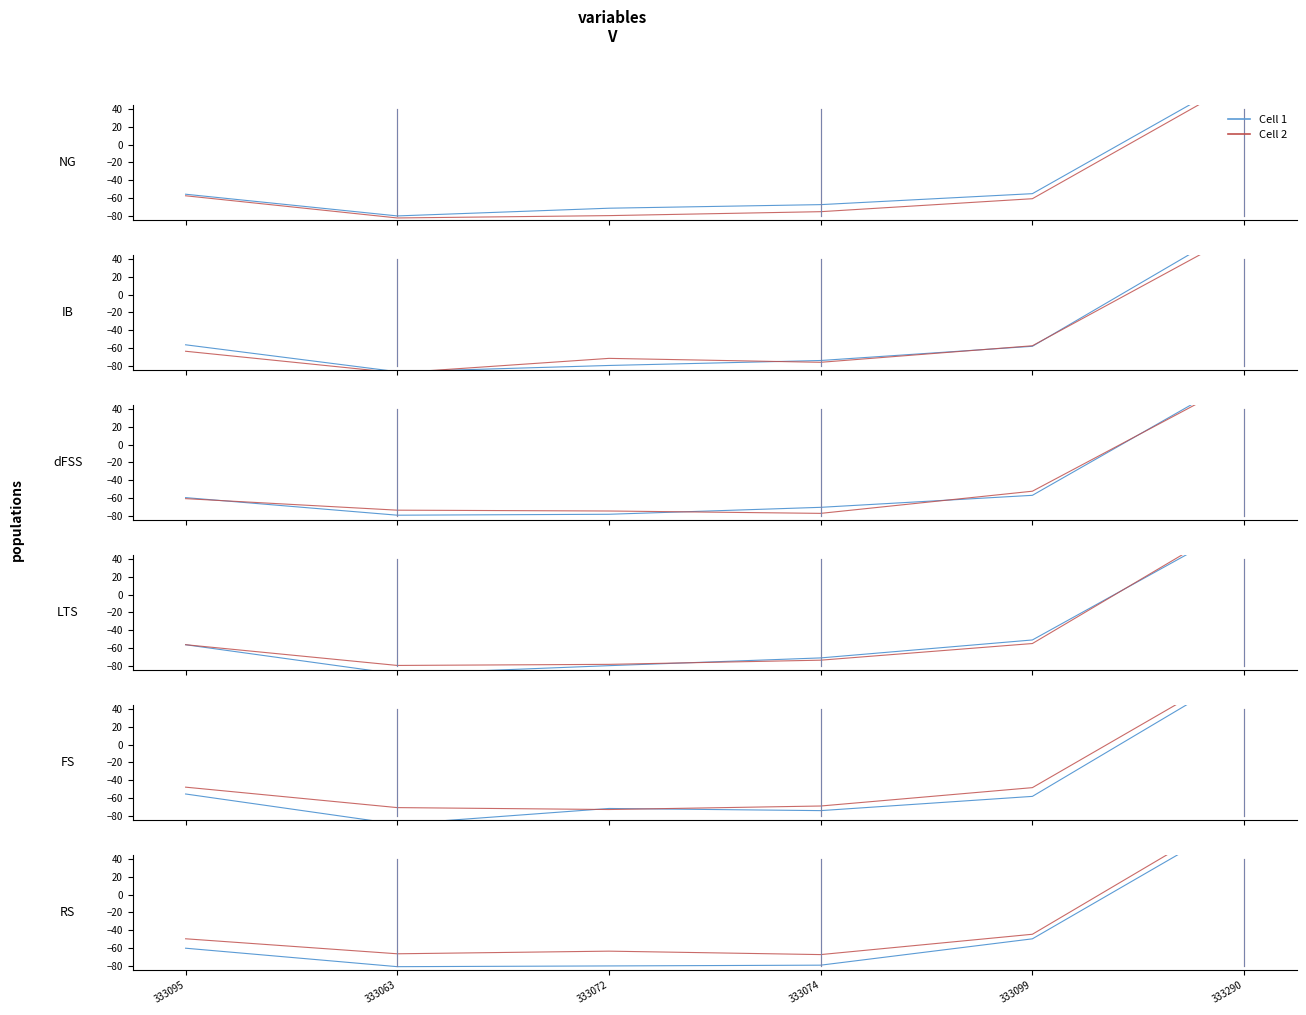

Is this an area chart (filled region under the line)?

No